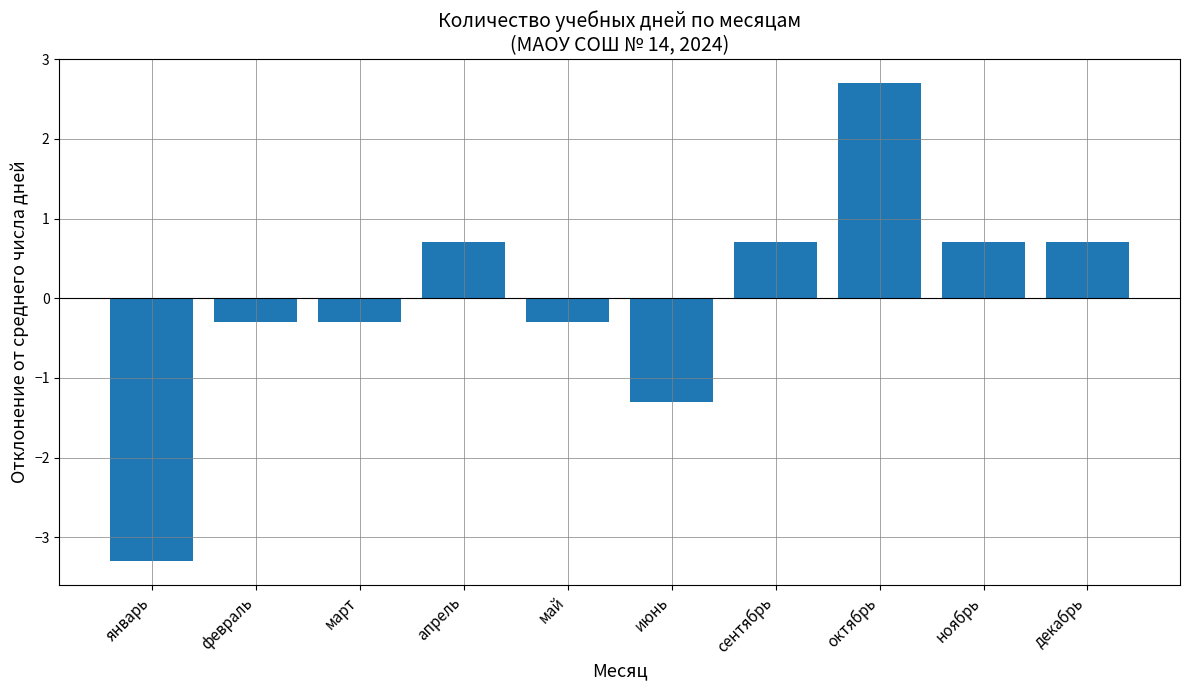

Reading left to right, list all the values displayed in this chart.

-3.3	-0.3	-0.3	0.7	-0.3	-1.3	0.7	2.7	0.7	0.7